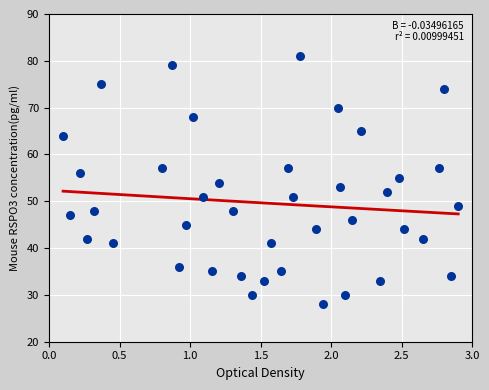

What is the range of Y values (max minus min)?

53